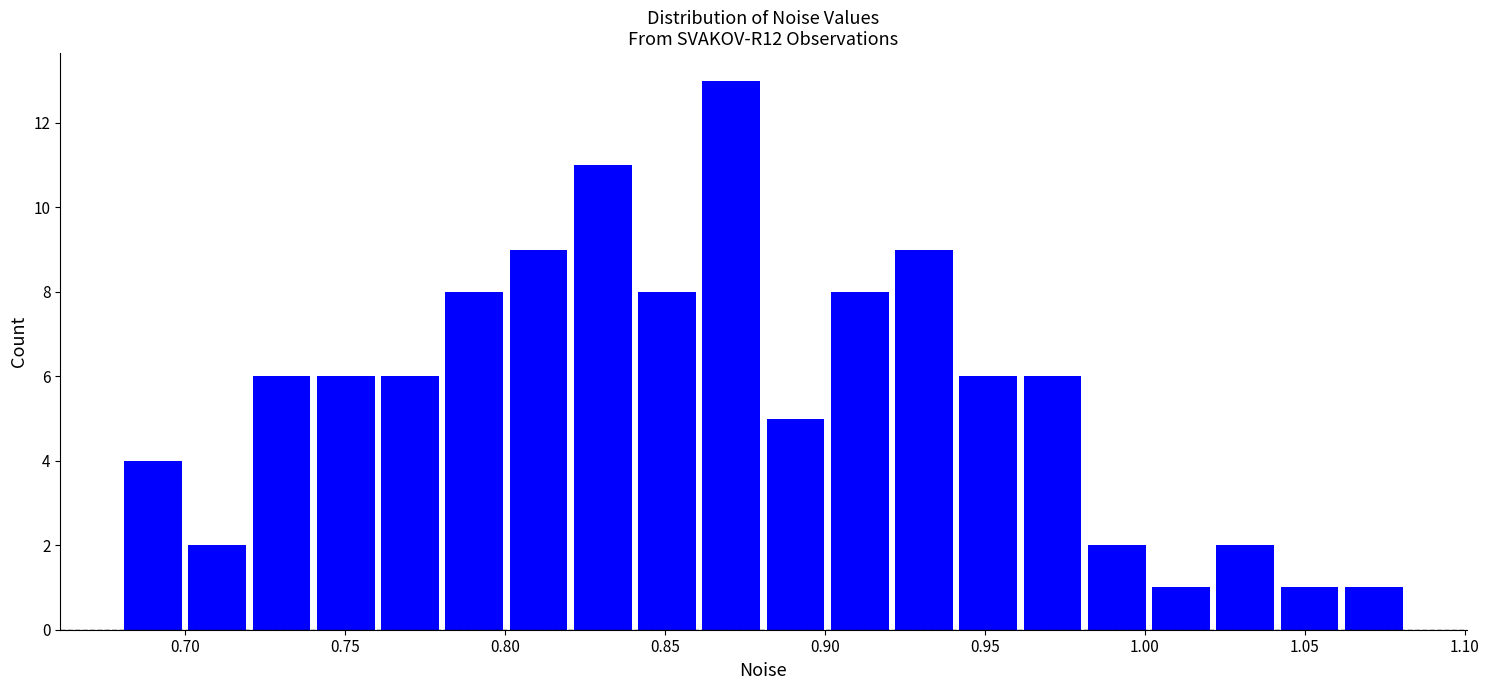

How tall is the bar that spans 0.74 to 0.76 on the x-axis? Neither the bar edges nor the heights are printed on the chart, so give them approximately, as read against the axes.

6